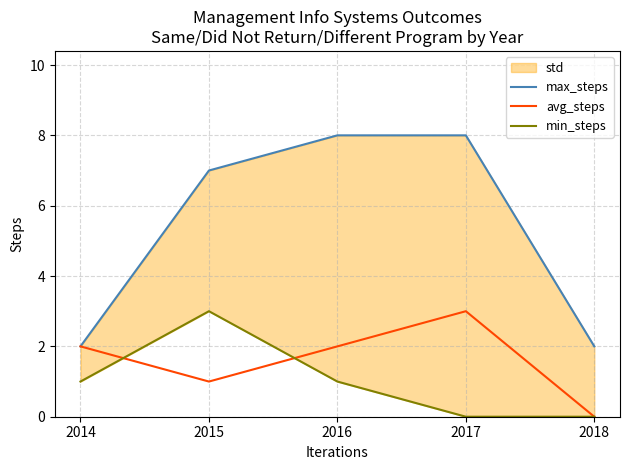

True or false: avg_steps and min_steps cross at least once.

True